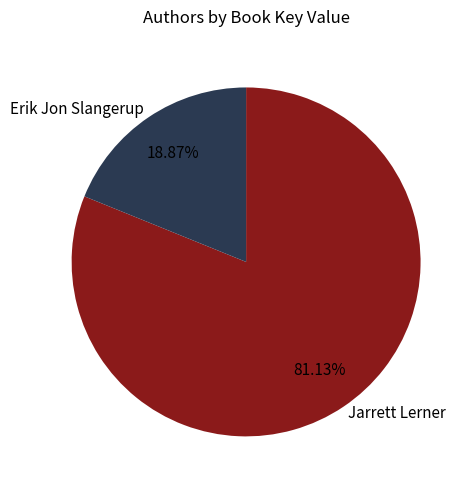

What is the majority slice?

Jarrett Lerner